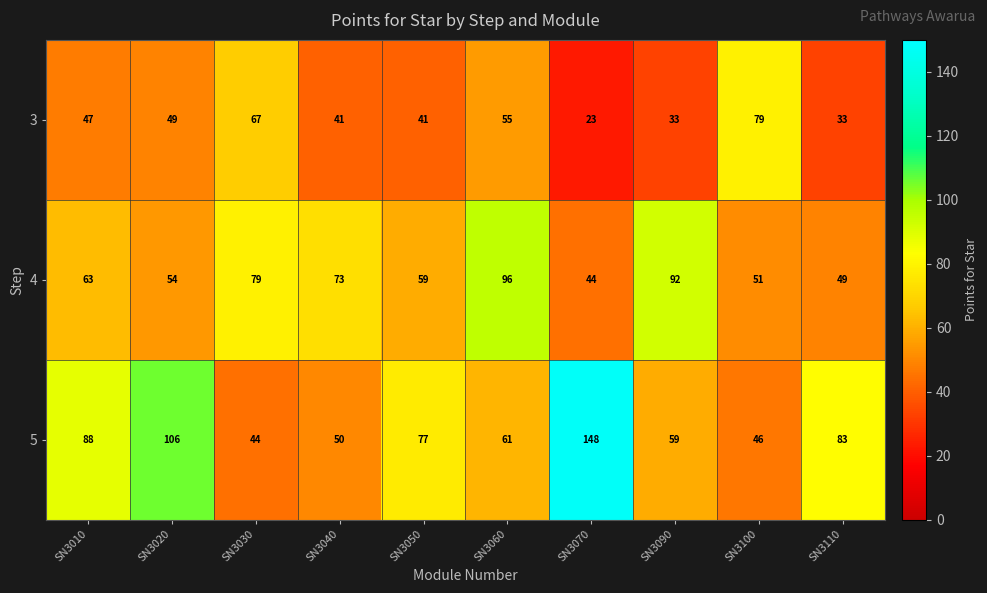

Rank the series by their maximum value, from lowest to highest.

3, 4, 5